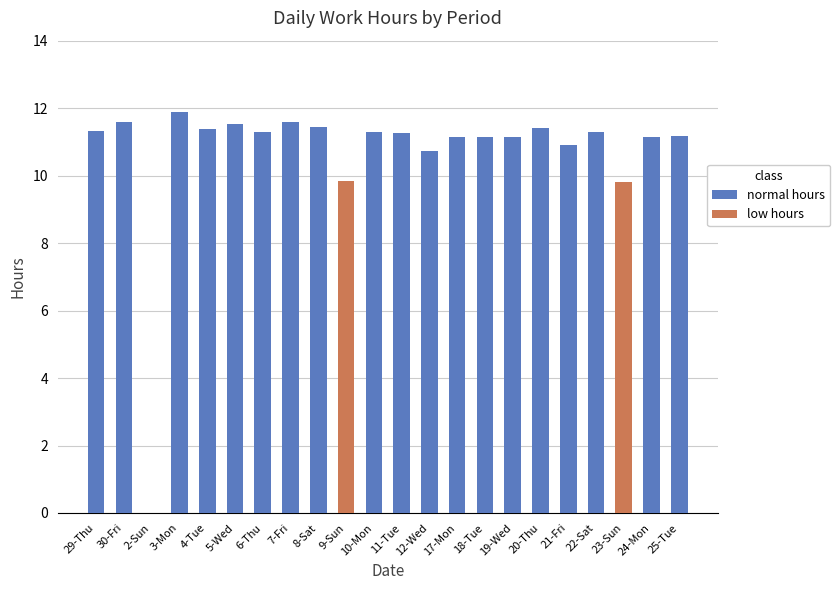

Reading left to right, extract all data points from this chart.

normal hours: 11.3	11.6	0.0	11.9	11.4	11.5	11.3	11.6	11.4	0.0	11.3	11.3	10.7	11.1	11.1	11.1	11.4	10.9	11.3	0.0	11.2	11.2
low hours: 0.0	0.0	0.0	0.0	0.0	0.0	0.0	0.0	0.0	9.8	0.0	0.0	0.0	0.0	0.0	0.0	0.0	0.0	0.0	9.8	0.0	0.0